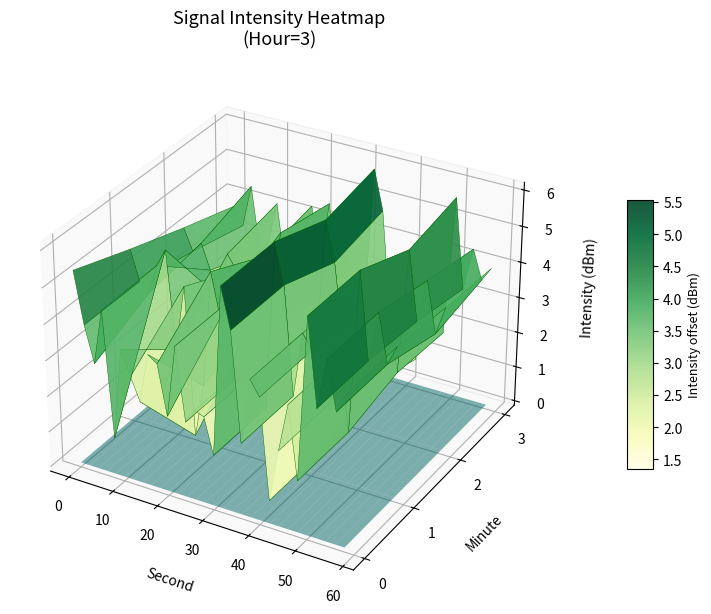

List the labels in order of 2 value, smallest first.

21, 7, 15, 24, 14, 8, 18, 22, 4, 12, 10, 13, 20, 3, 28, 6, 26, 1, 23, 19, 5, 2, 9, 29, 0, 17, 27, 11, 25, 16